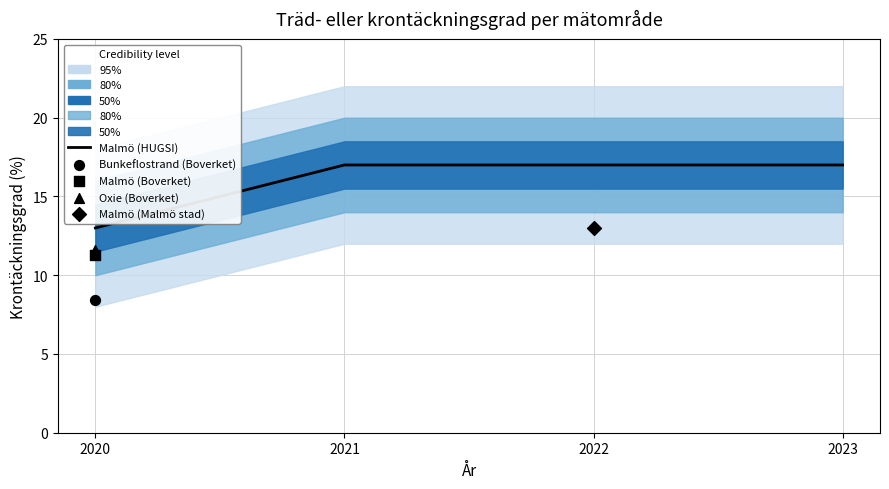

Between 2023 and 2021, which is larger?

2023